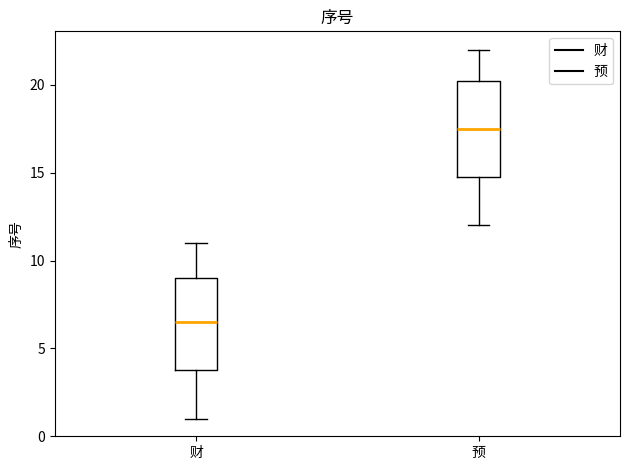

Where is the lower edge of the box for 预 on the y-axis? The values are not printed on the chart, so give them approximately, as read against the axis.

15.0